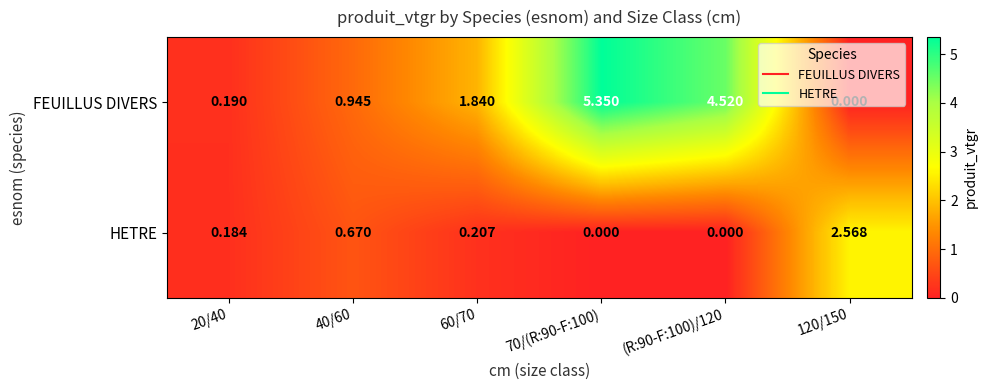

List the series in order of their peak value, highest first.

FEUILLUS DIVERS, HETRE